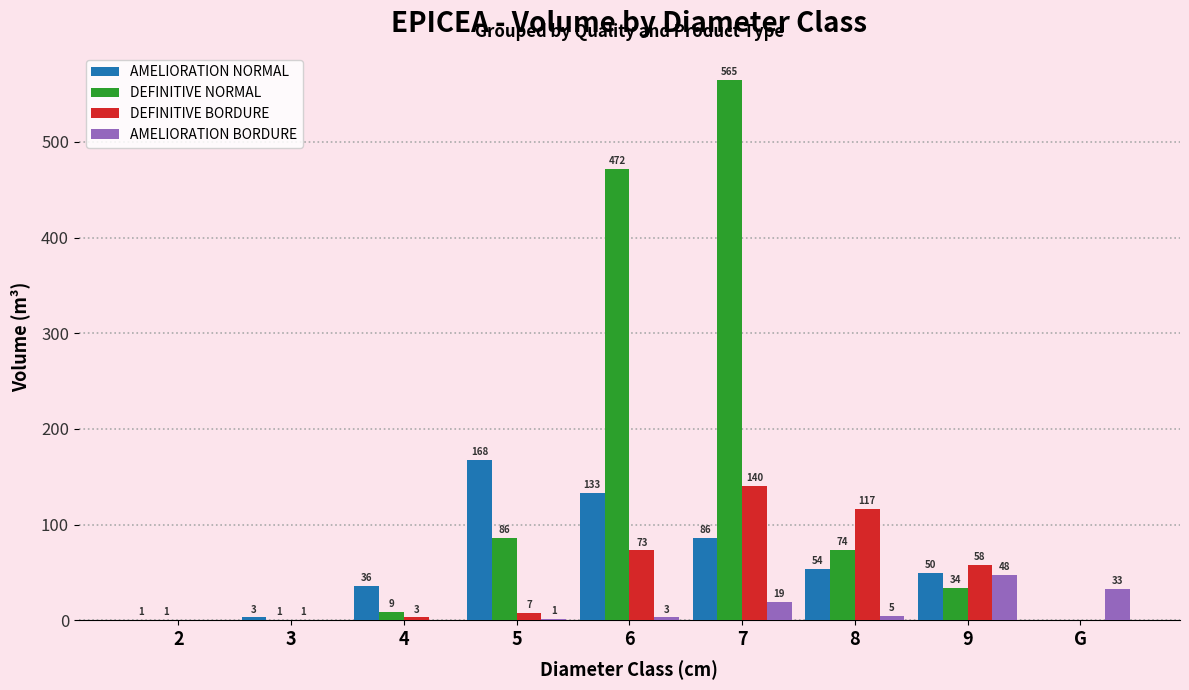

How many data points does each series have?

9